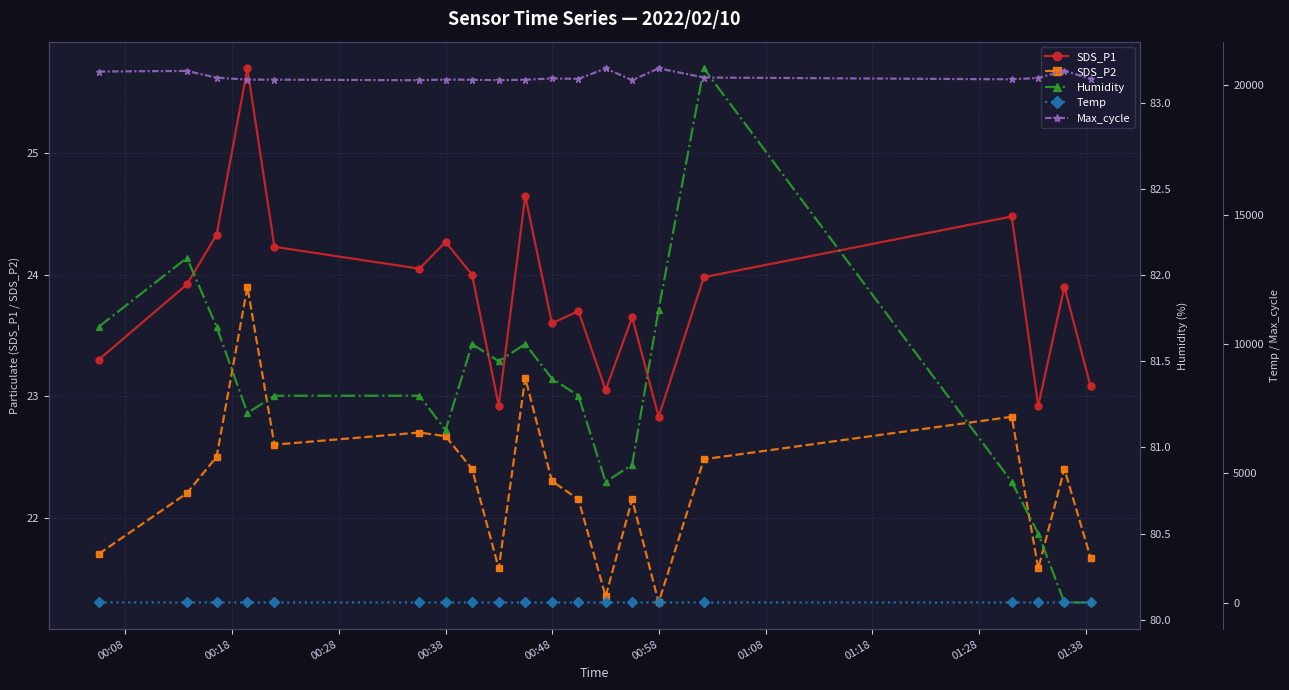

Which series has the largest total across all categories?

Max_cycle